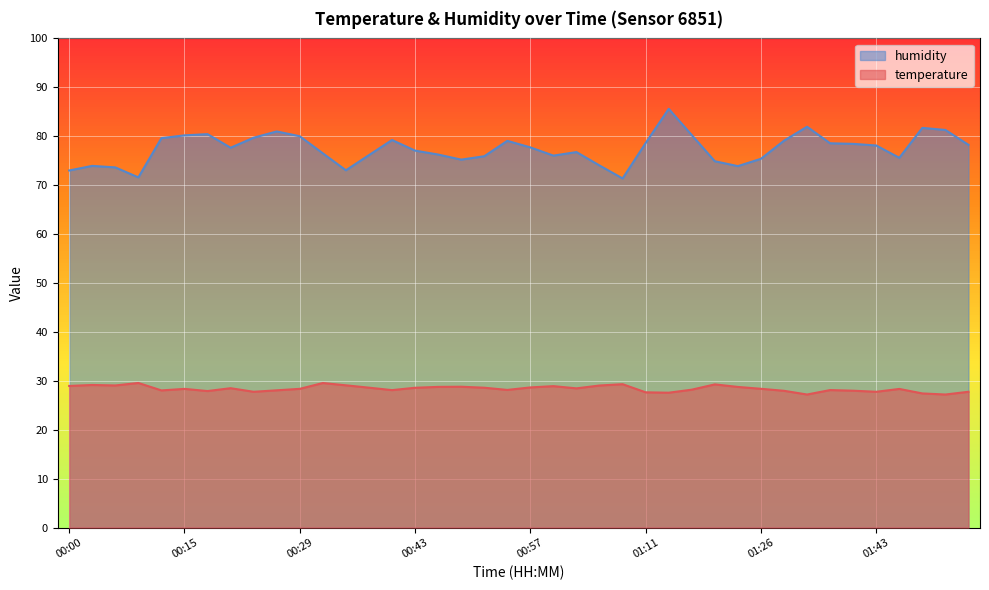

How many interior local peaks does the temperature series have?

11